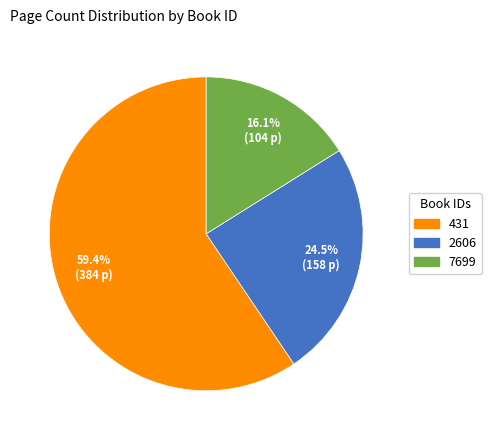

The 7699 slice represents 16% of the pie. True or false?

True